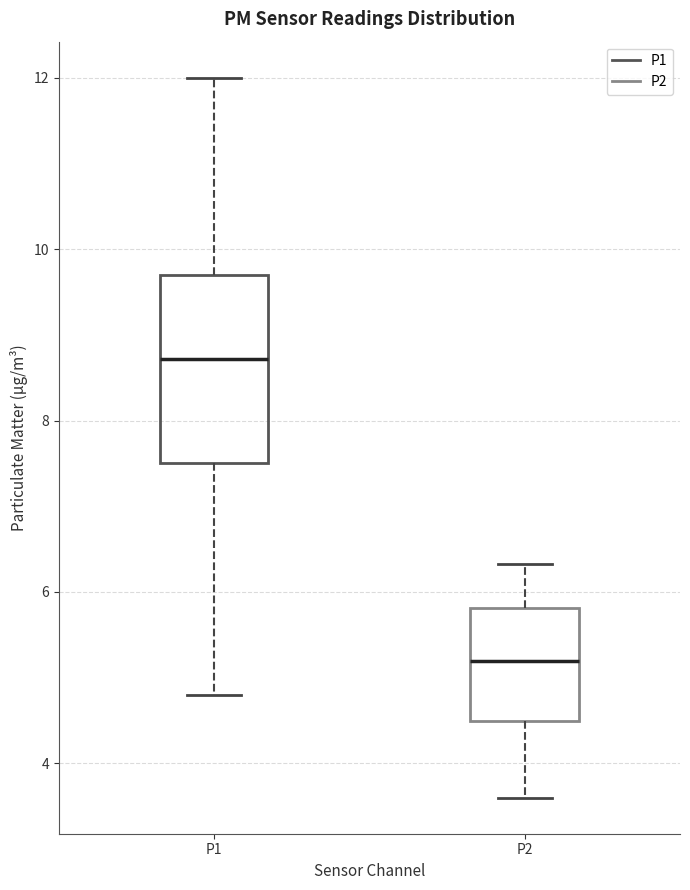

Which box has the highest median line?

P1